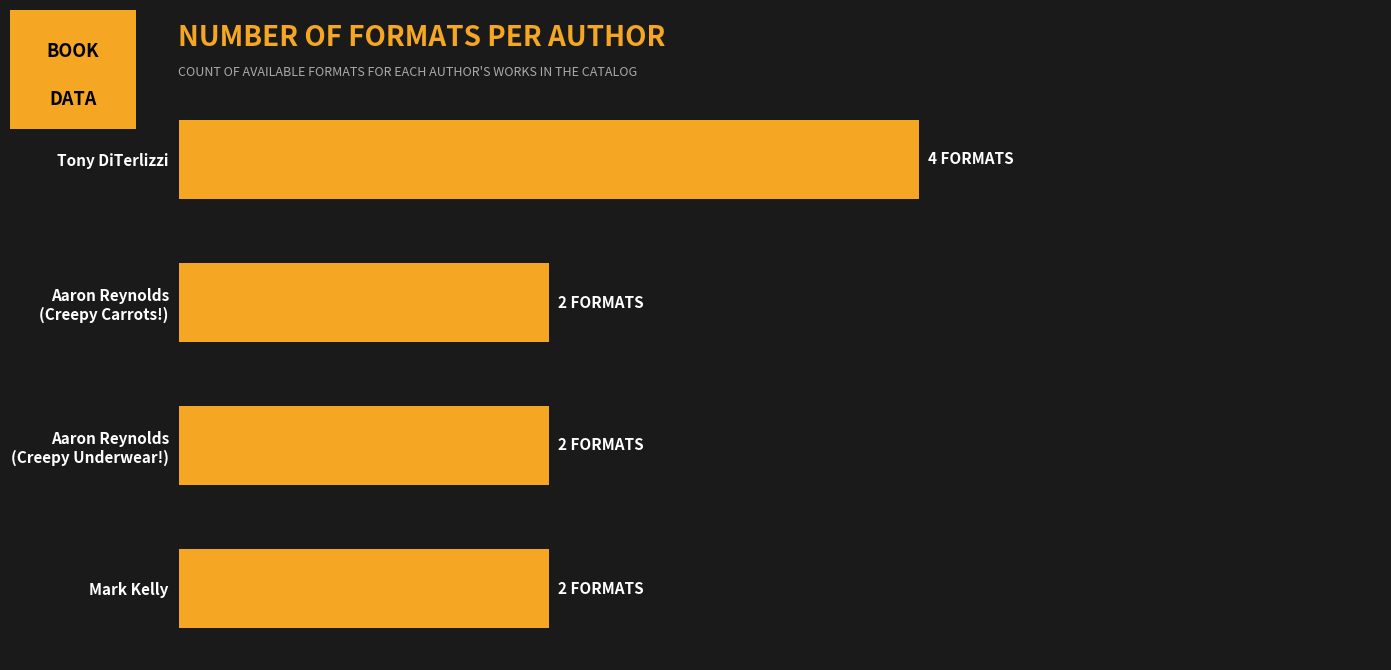

Does the chart contain any negative values?

No